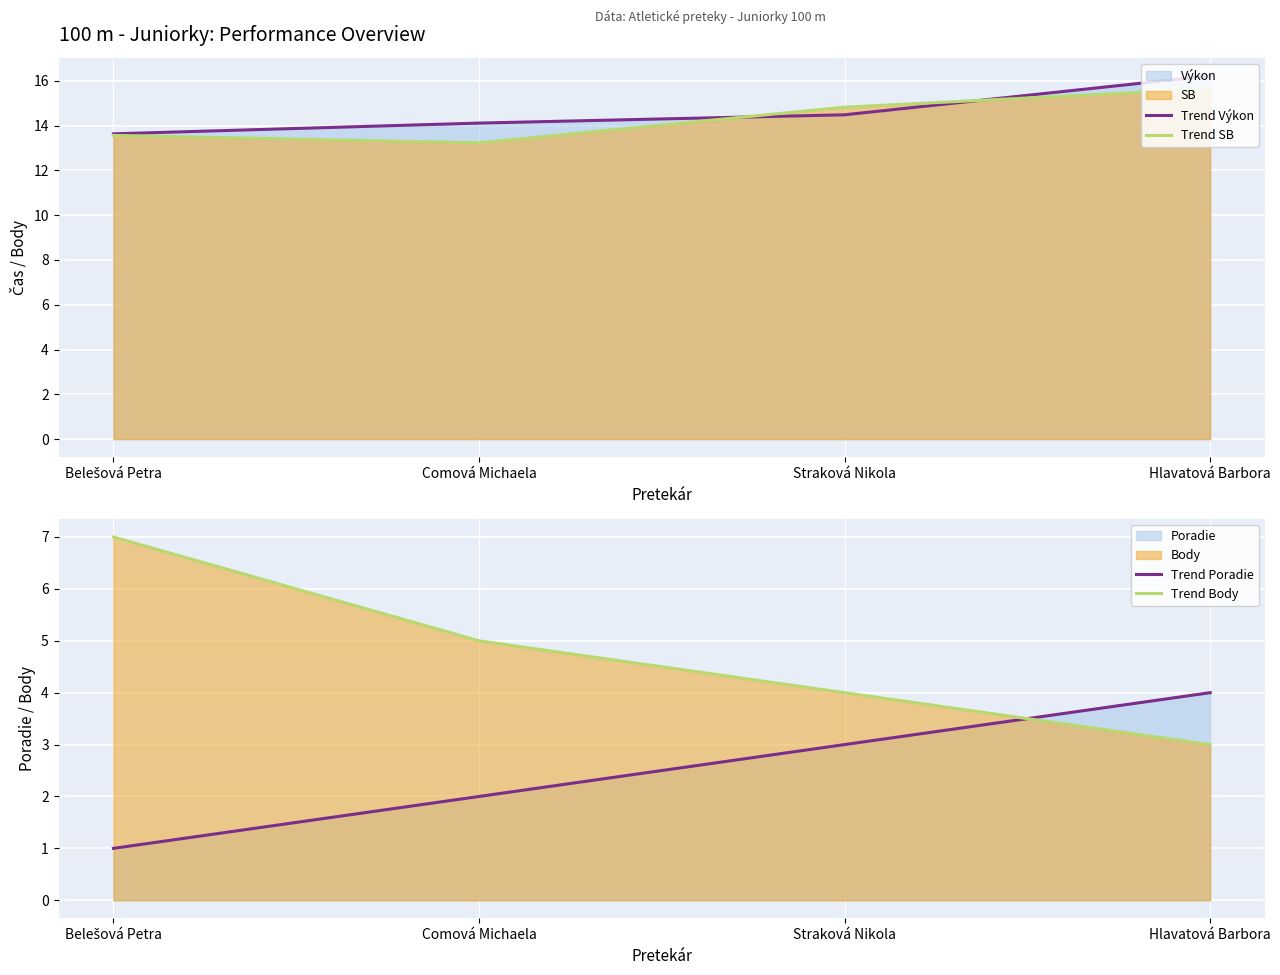

What is the average value of the Trend Výkon series?

14.6